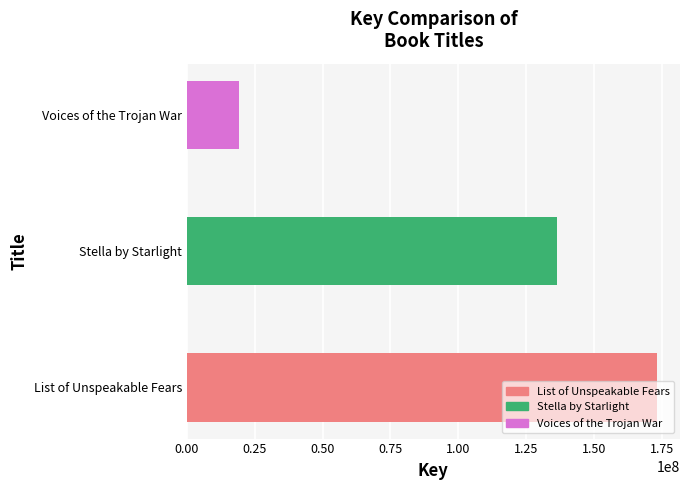

Which label corresponds to the smallest value in the chart?

Voices of the Trojan War